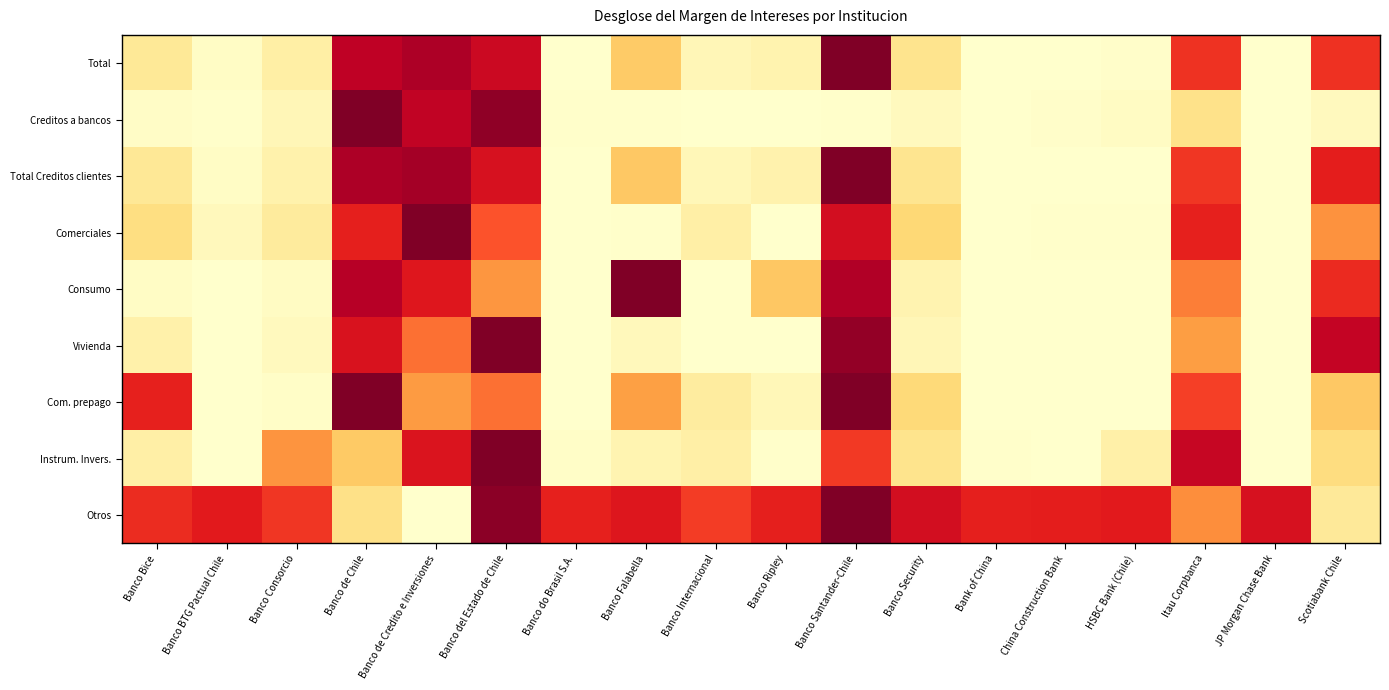

At Banco BTG Pactual Chile, list the series in order from largest to smallest.

Otros, Comerciales, Total Creditos clientes, Total, Creditos a bancos, Instrum. Invers., Consumo, Vivienda, Com. prepago